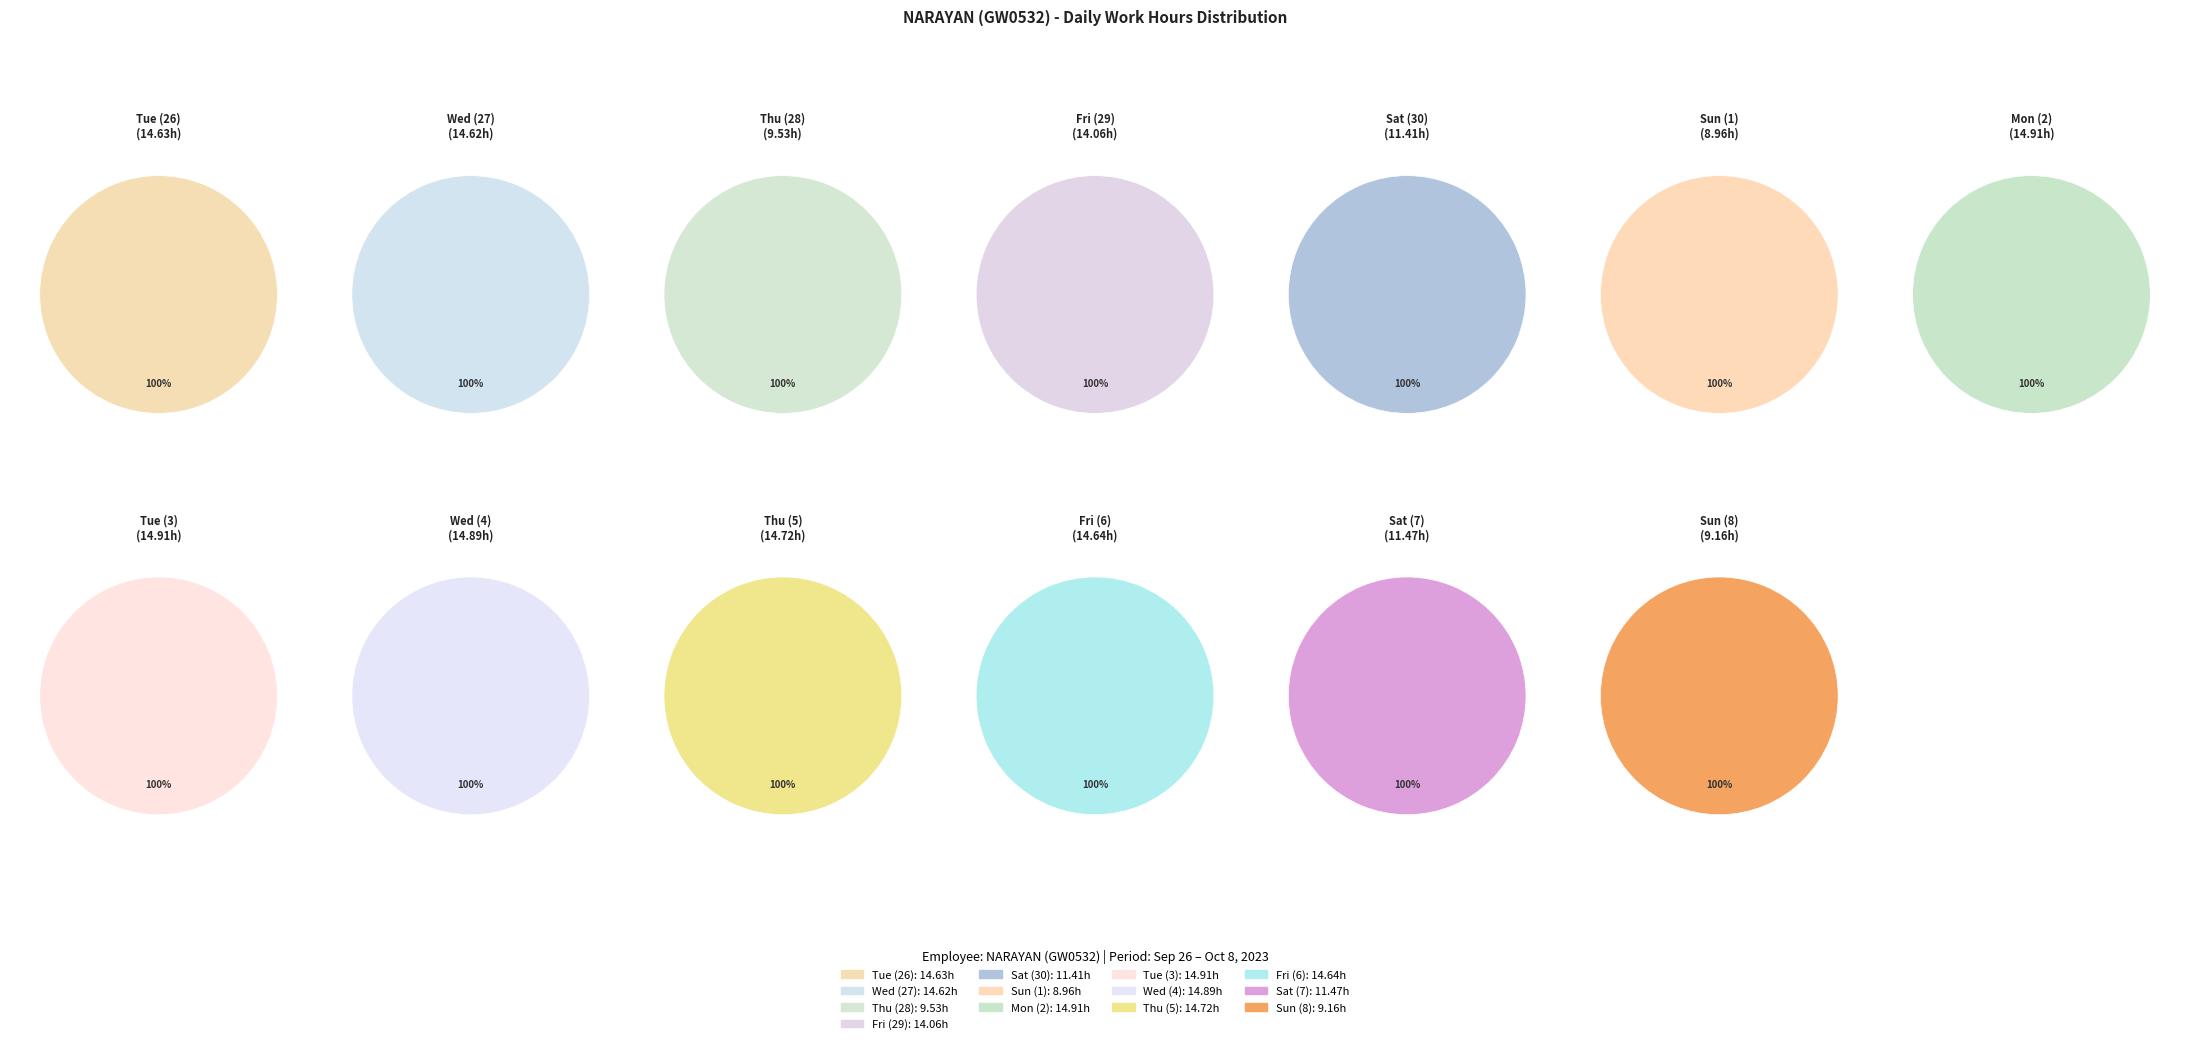

Do Sun (8) and Fri (29) together represent more than half of the pie?

No